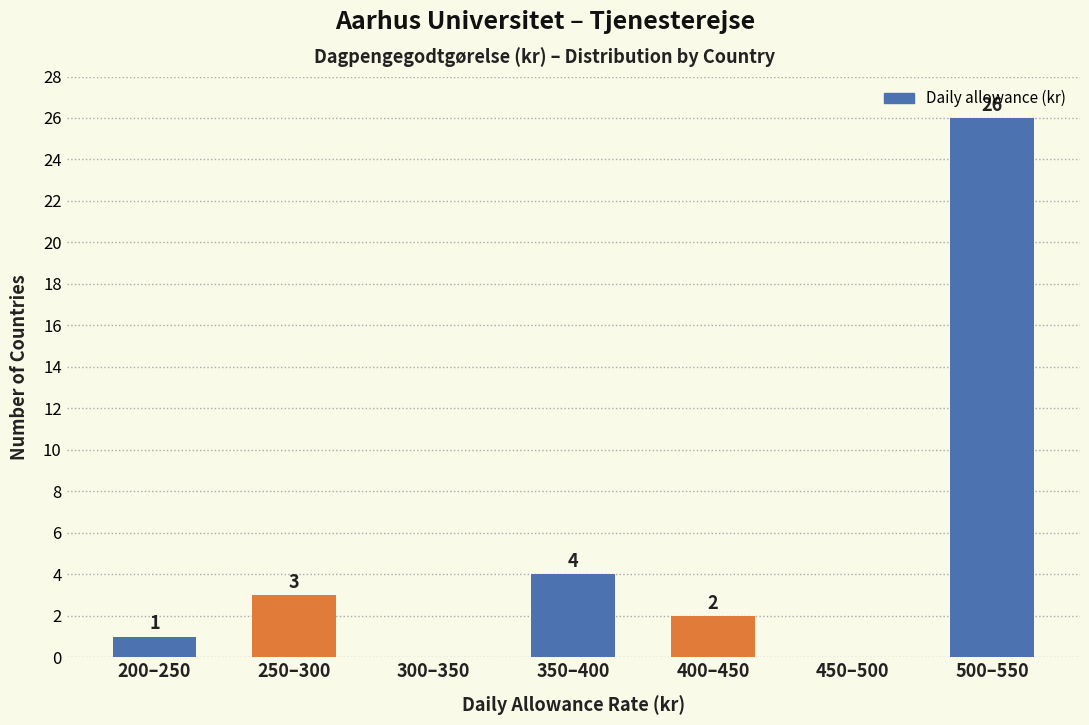

Reading right to left, list all the values displayed in this chart.

500–550=26	450–500=0	400–450=2	350–400=4	300–350=0	250–300=3	200–250=1